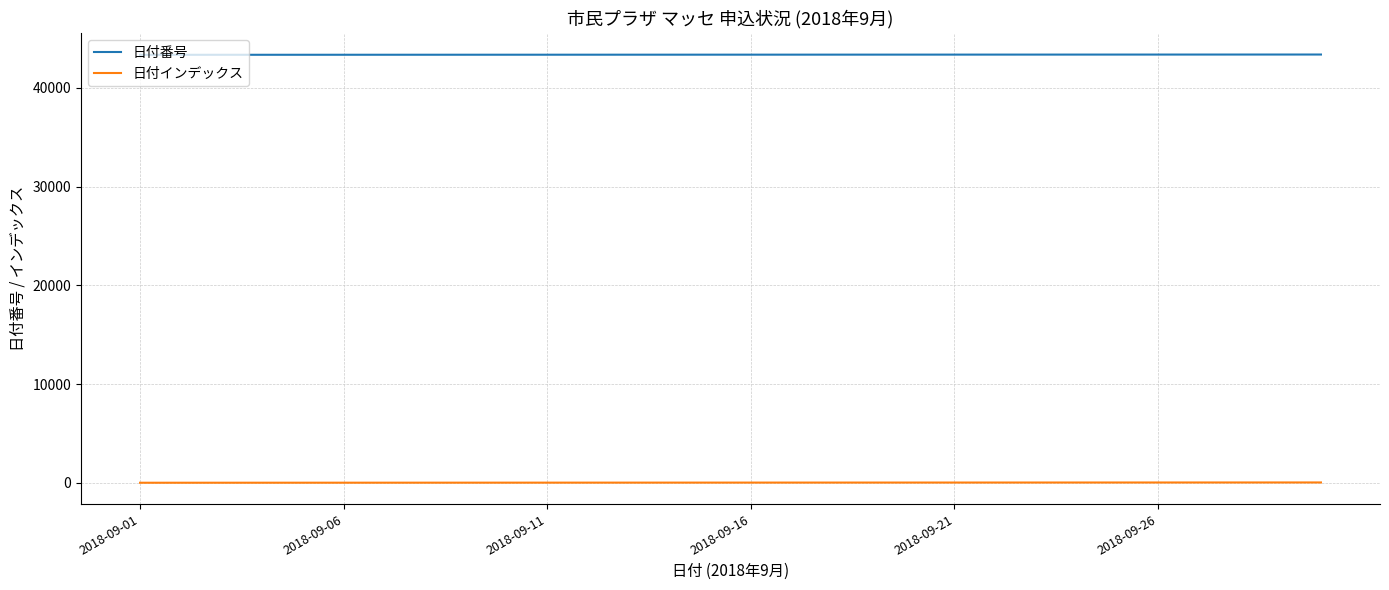

What are all the series names shown in the legend?

日付番号, 日付インデックス